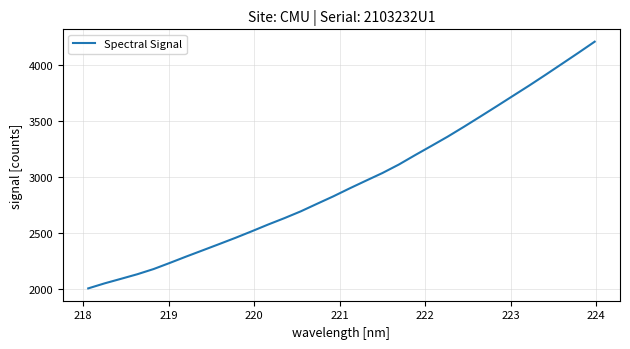

What is the minimum value shown in the chart?

2006.7